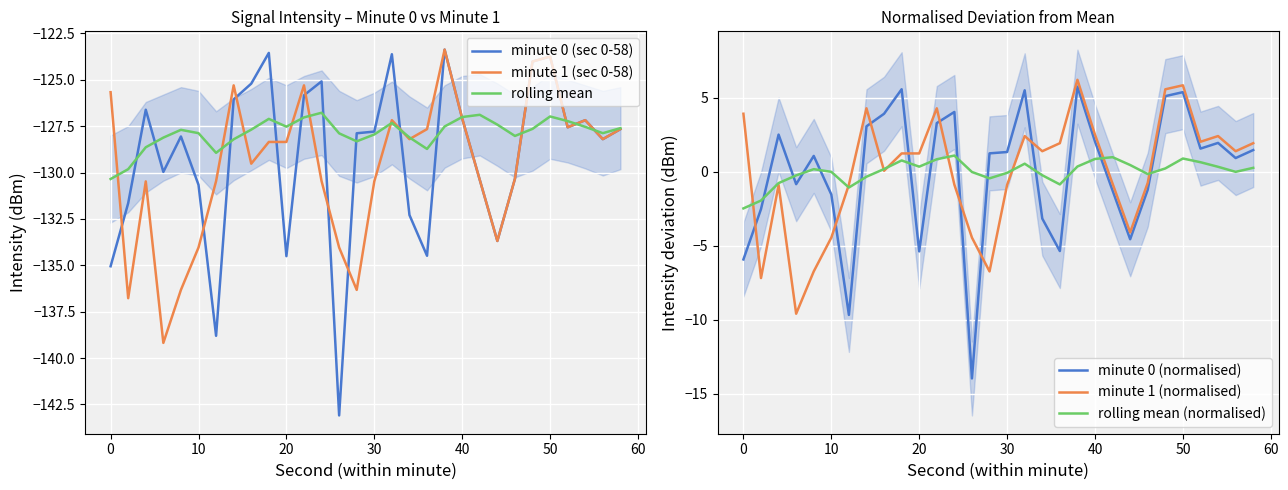

True or false: minute 0 (normalised) and minute 1 (sec 0-58) intersect in this chart.

False